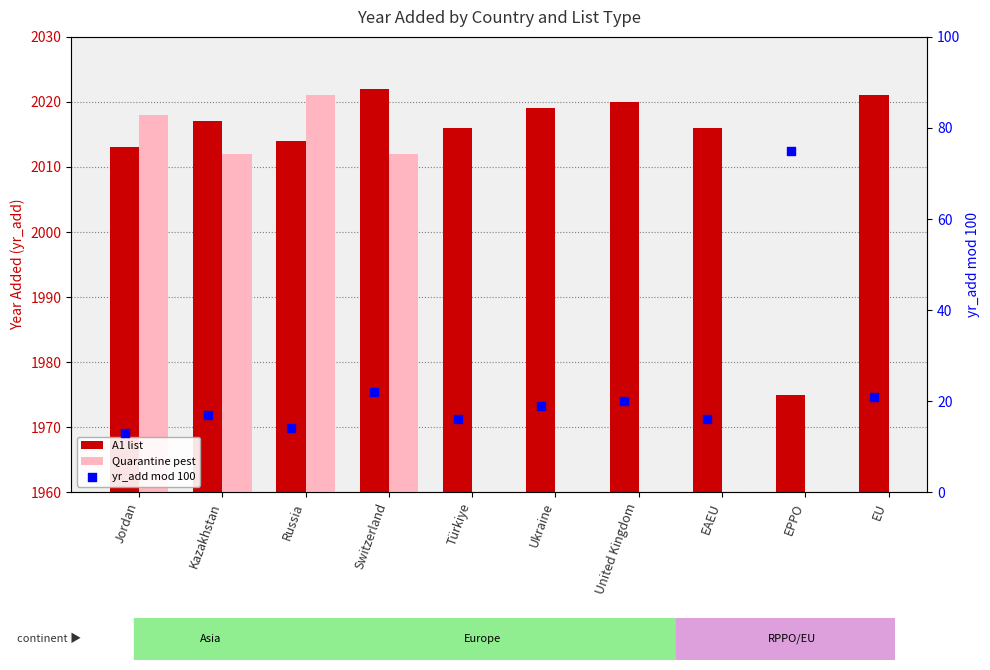

What is the total value across all series at Switzerland?

4056.0